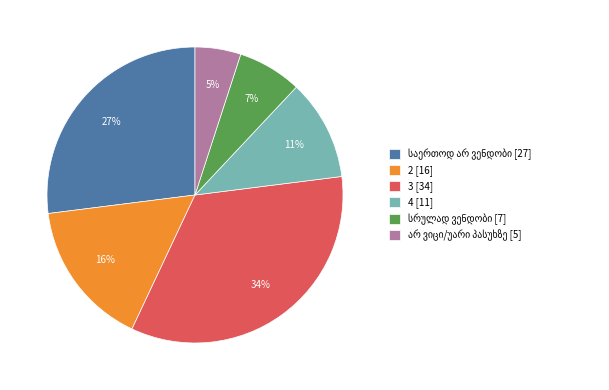

Is there a majority slice in this chart?

No